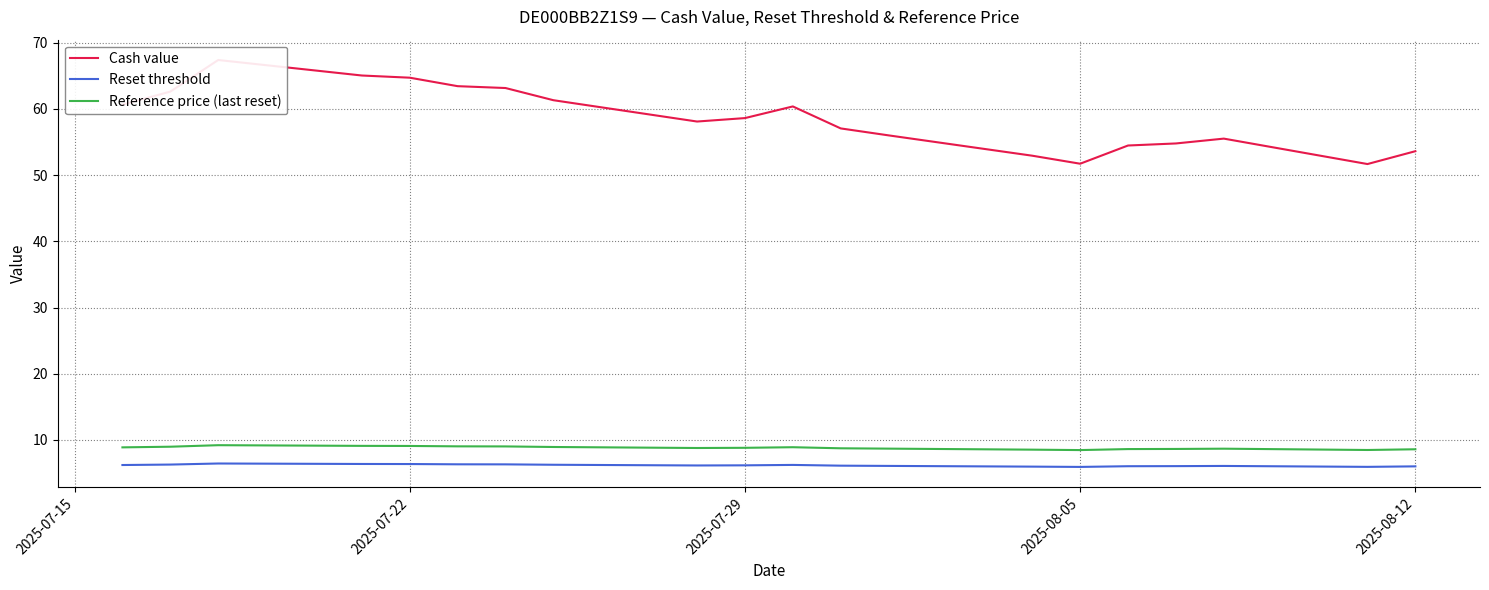

True or false: Cash value and Reference price (last reset) intersect in this chart.

False